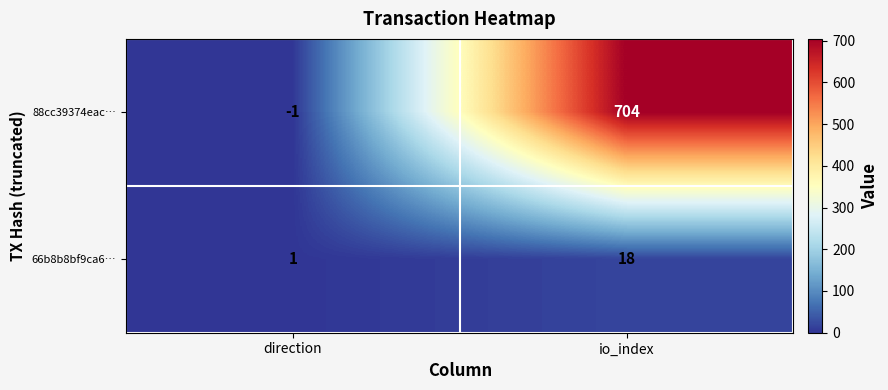

Between direction and io_index, which series saw the biggest shift?

88cc39374eac…